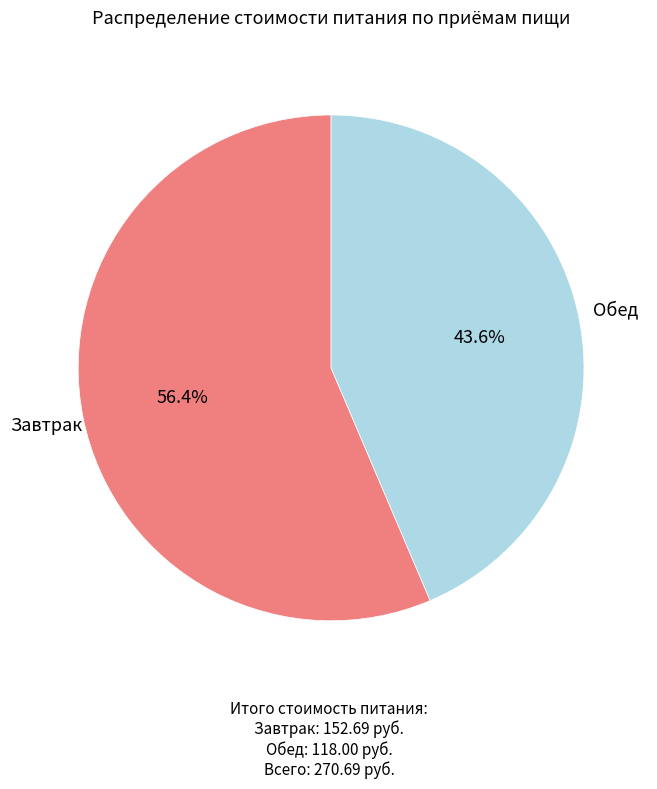

Is there a majority slice in this chart?

Yes